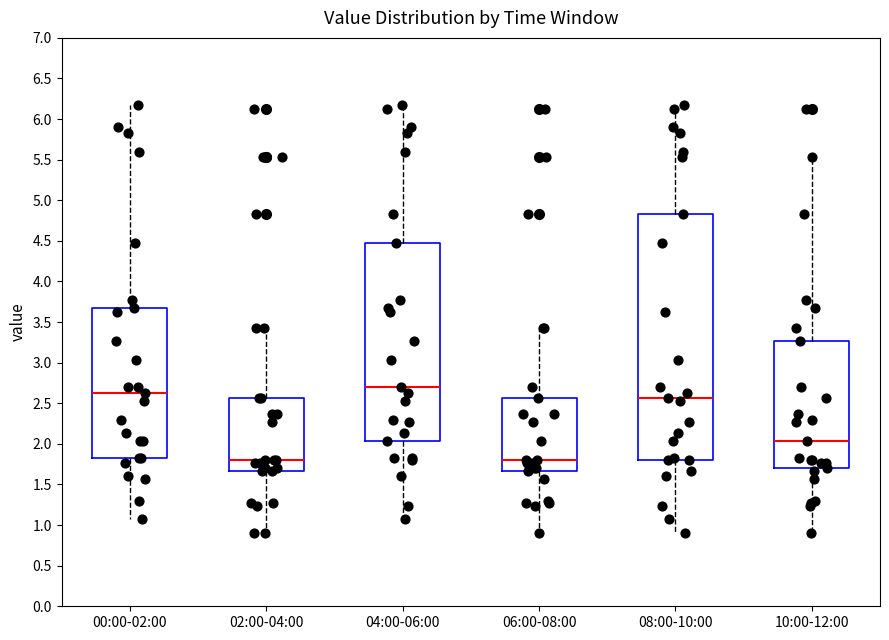

Reading left to right, read every box against the y-axis: the position of its median line, the range the box covers, and the ends of its whiskers. The values are not printed on the chart, so give them approximately, as read against the axis.

00:00-02:00: median 2.65, box 1.85 to 3.65, whiskers 1.05 to 6.15
02:00-04:00: median 1.80, box 1.65 to 2.55, whiskers 0.90 to 3.45
04:00-06:00: median 2.70, box 2.05 to 4.45, whiskers 1.05 to 6.15
06:00-08:00: median 1.80, box 1.65 to 2.55, whiskers 0.90 to 3.45
08:00-10:00: median 2.55, box 1.80 to 4.85, whiskers 0.90 to 6.15
10:00-12:00: median 2.05, box 1.70 to 3.25, whiskers 0.90 to 5.55